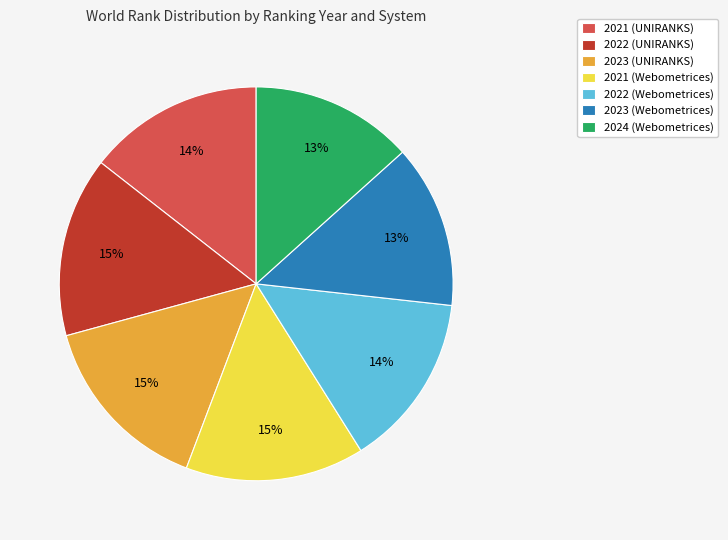

Which has a higher value, 2021 (UNIRANKS) or 2023 (UNIRANKS)?

2023 (UNIRANKS)